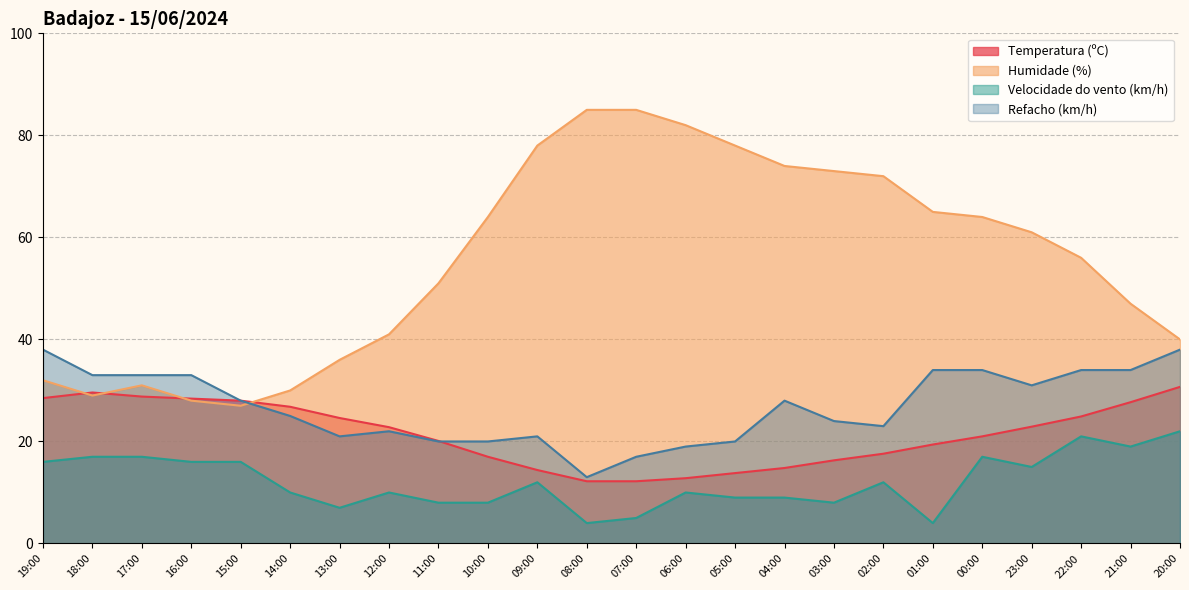

What is the total value across all series at 15:00?

99.0